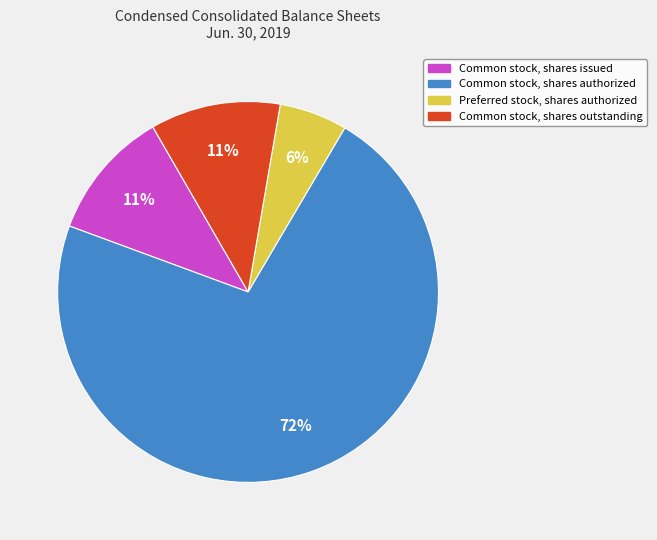

To the nearest percent, what is the average slice percentage?

25%